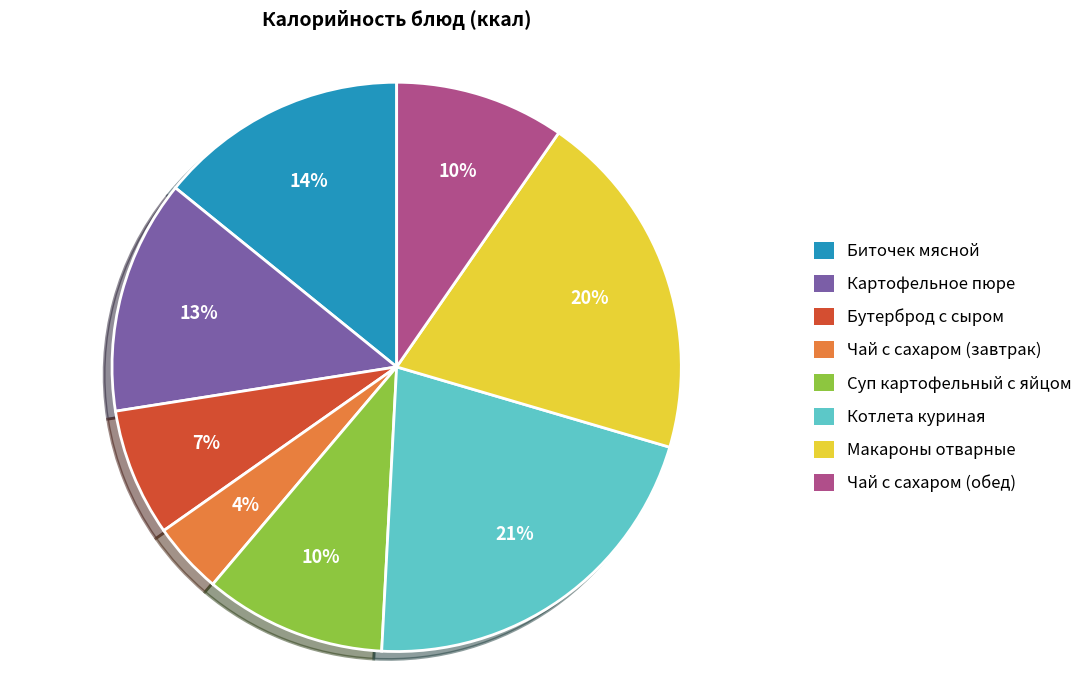

Is it true that Чай с сахаром (обед) is 10% of the pie?

True